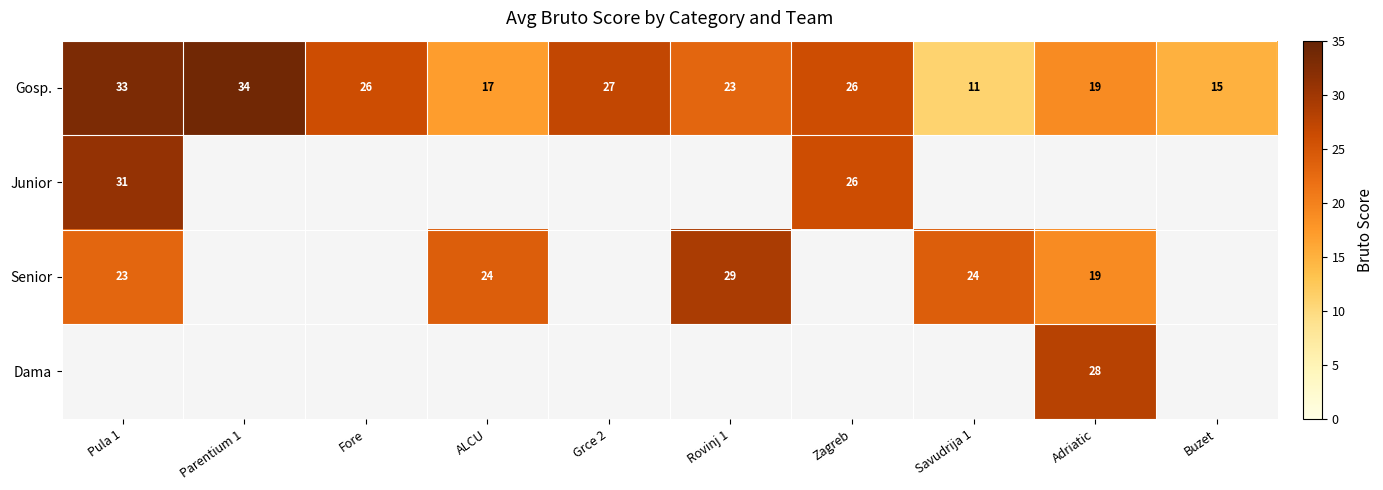

What is the average value of the Gosp. series?

23